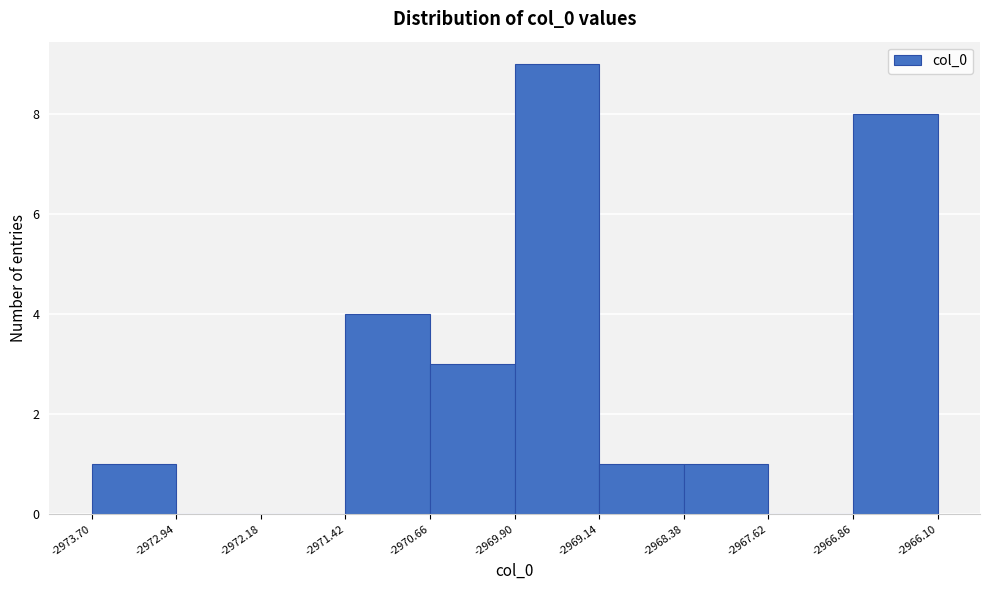

Which range on the x-axis has the tallest bar?

-2969.90 to -2969.14